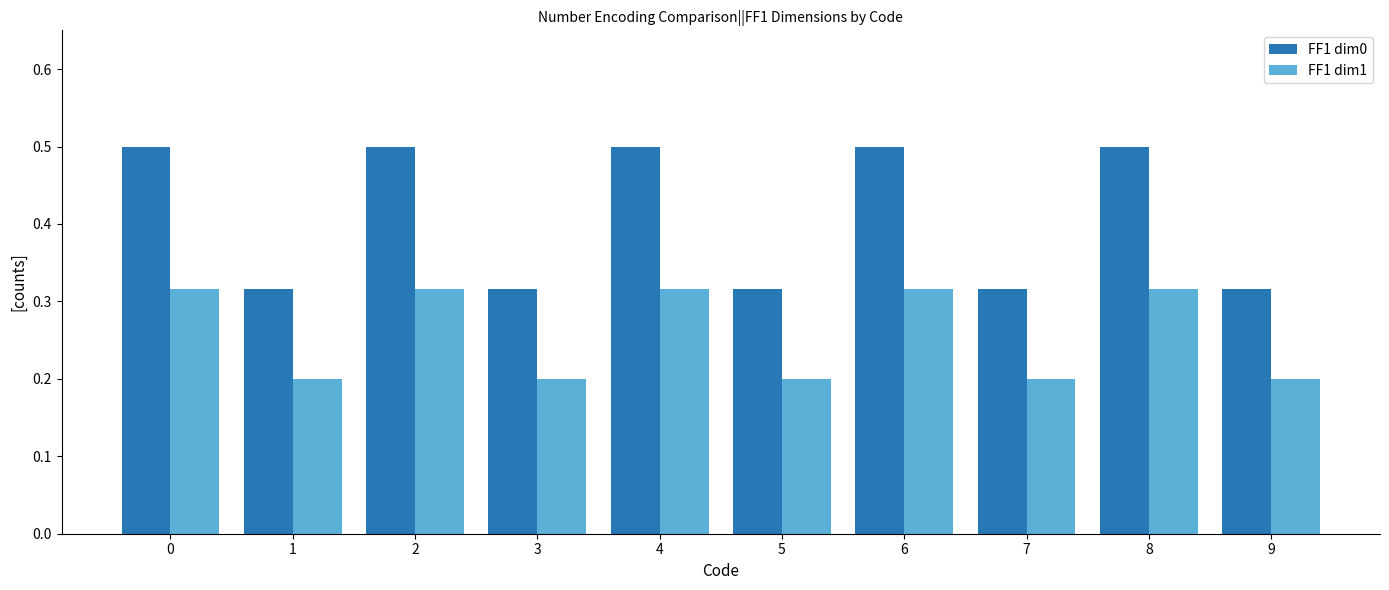

What value does the FF1 dim0 series have at 0?

0.5